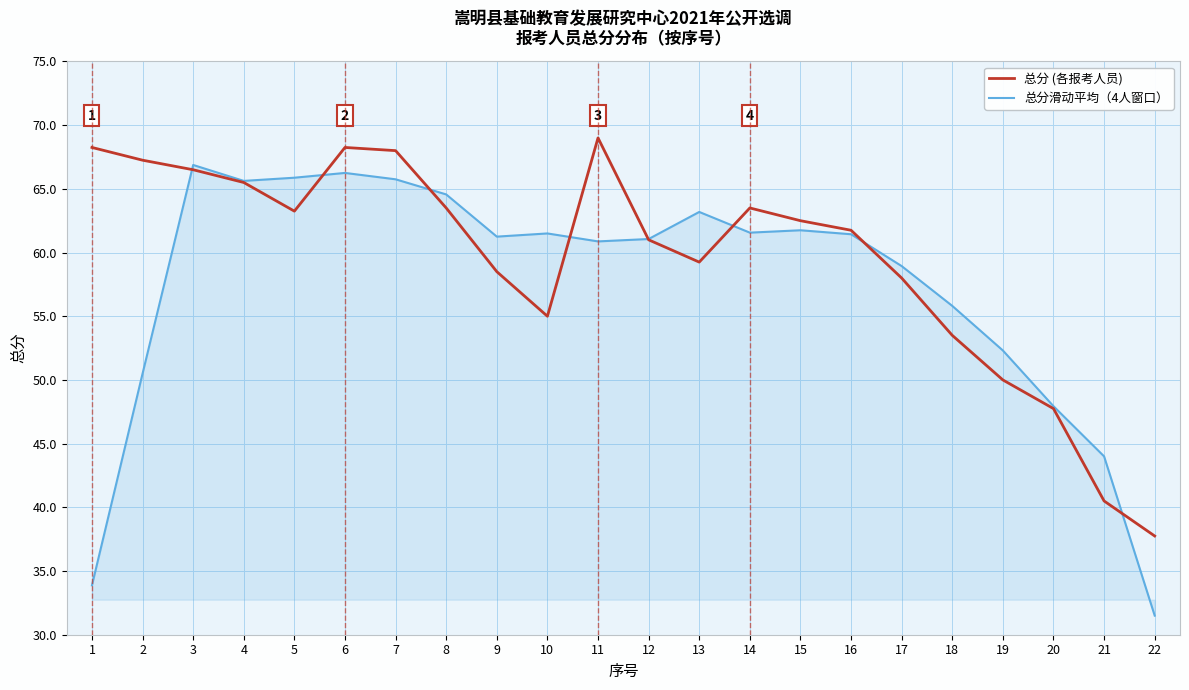

List the series in order of their overall mean, lowest first.

总分滑动平均（4人窗口）, 总分 (各报考人员)